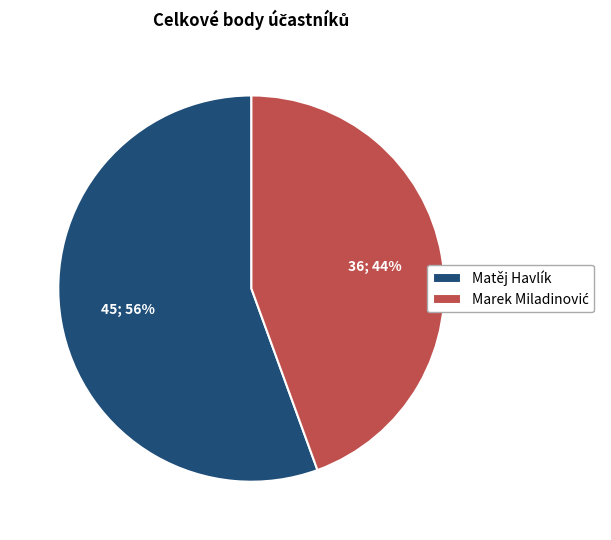

To the nearest percent, what is the average slice percentage?

50%